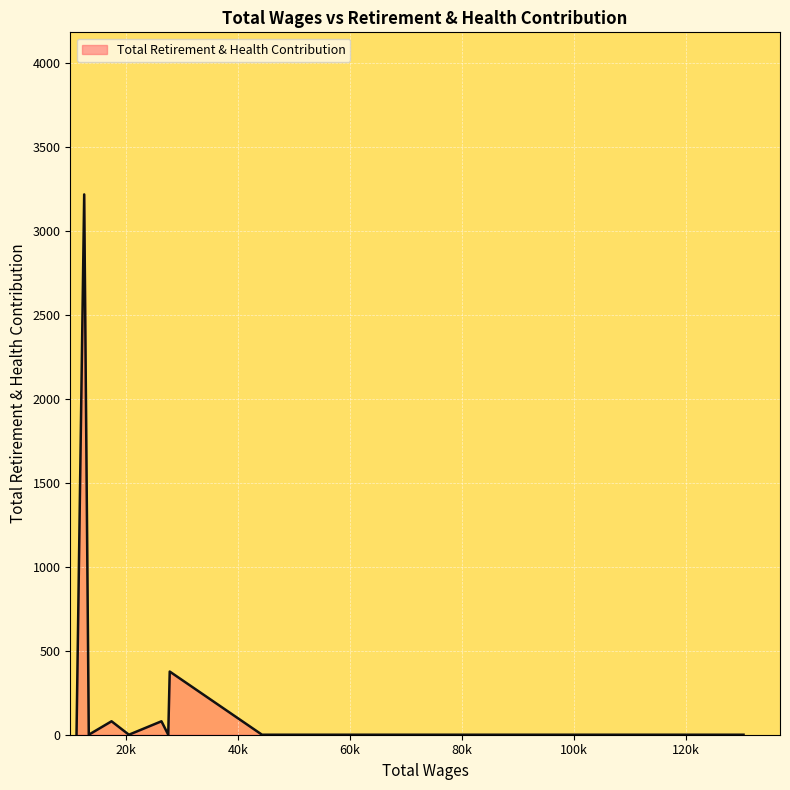

What is the greatest value displayed?

3216